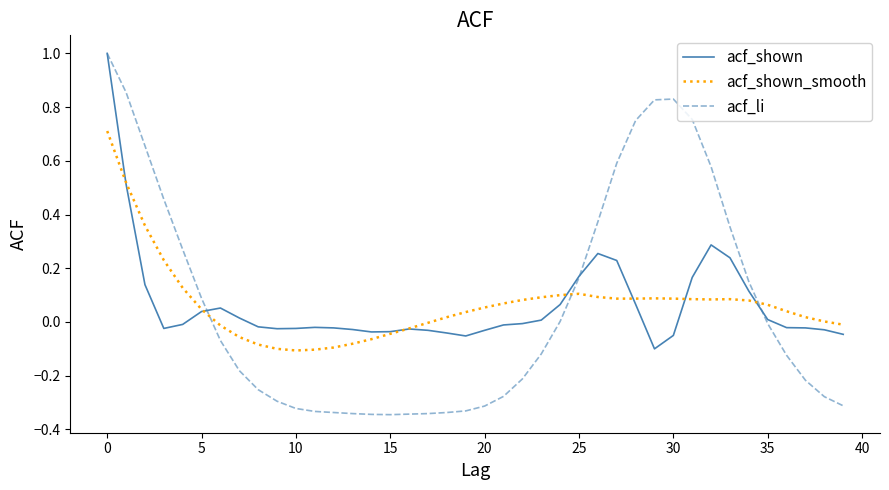

How many values in acf_shown are below zero?

23